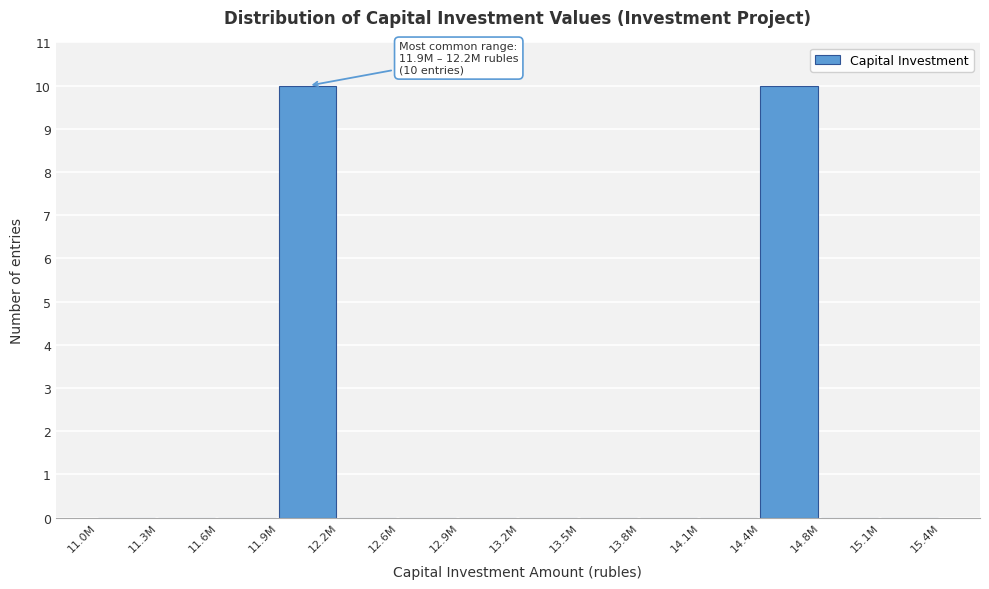

Reading left to right, what are all the values shown in this chart?

11.0M=0	11.3M=0	11.6M=0	11.9M=10	12.2M=0	12.6M=0	12.9M=0	13.2M=0	13.5M=0	13.8M=0	14.1M=0	14.4M=10	14.8M=0	15.1M=0